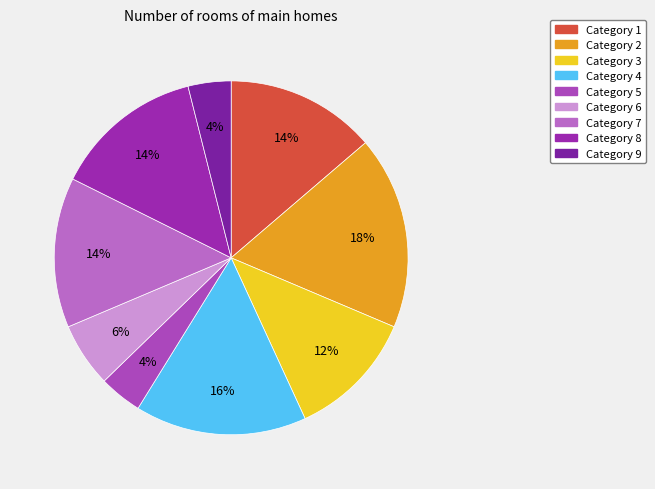

How many segments does this pie chart have?

9